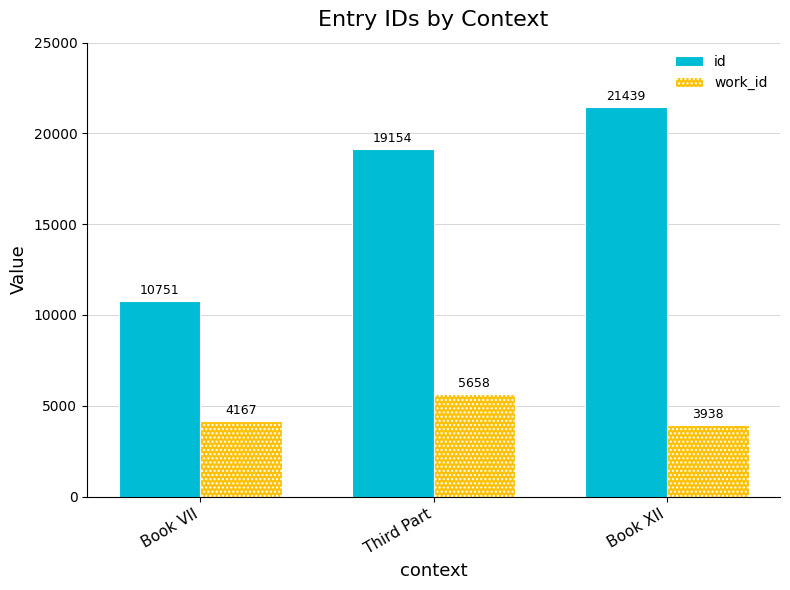

The value of id at Book XII is 35542. True or false?

False